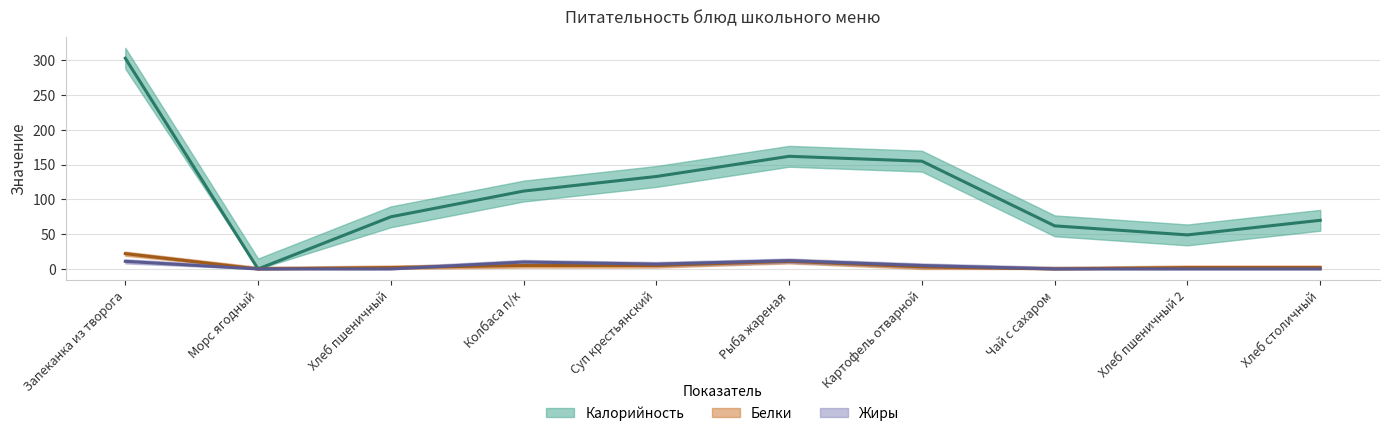

How many lines are shown in the chart?

3